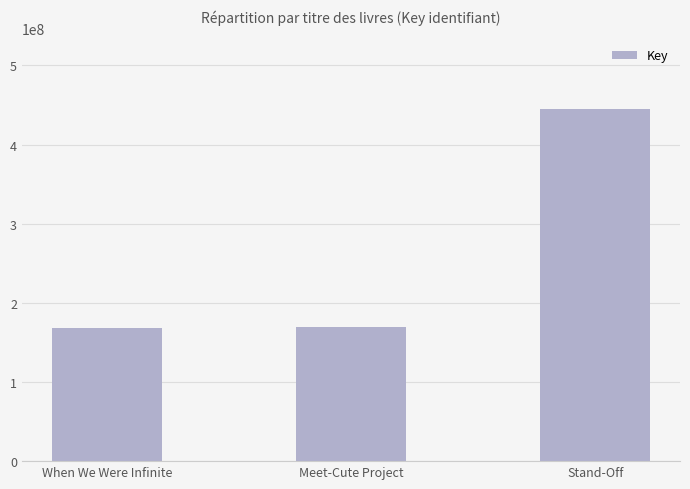

Which has a higher value, When We Were Infinite or Stand-Off?

Stand-Off